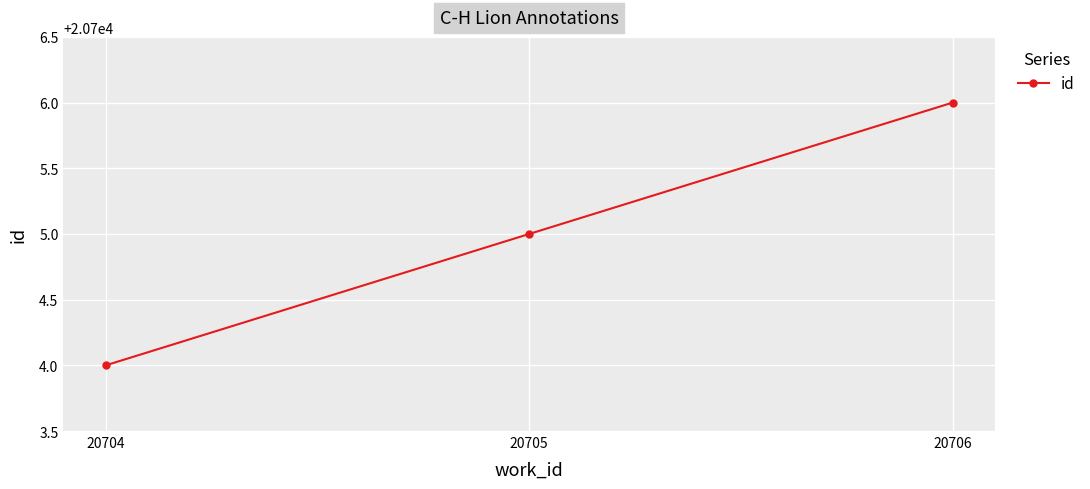

Count the values in the range 20704 to 20706.

3